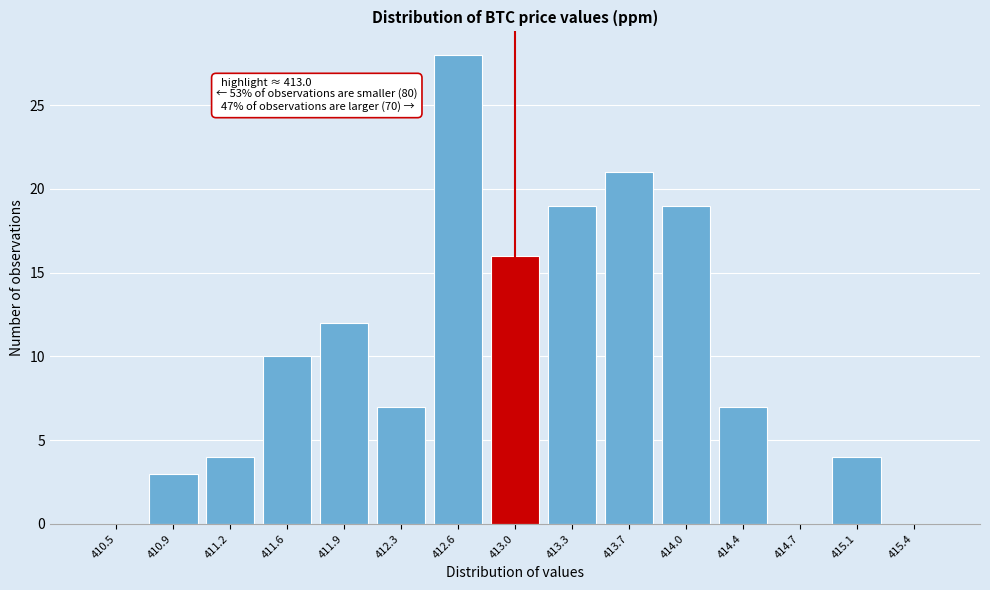

Over which range of the x-axis is the bar tallest?

412.45 to 412.80